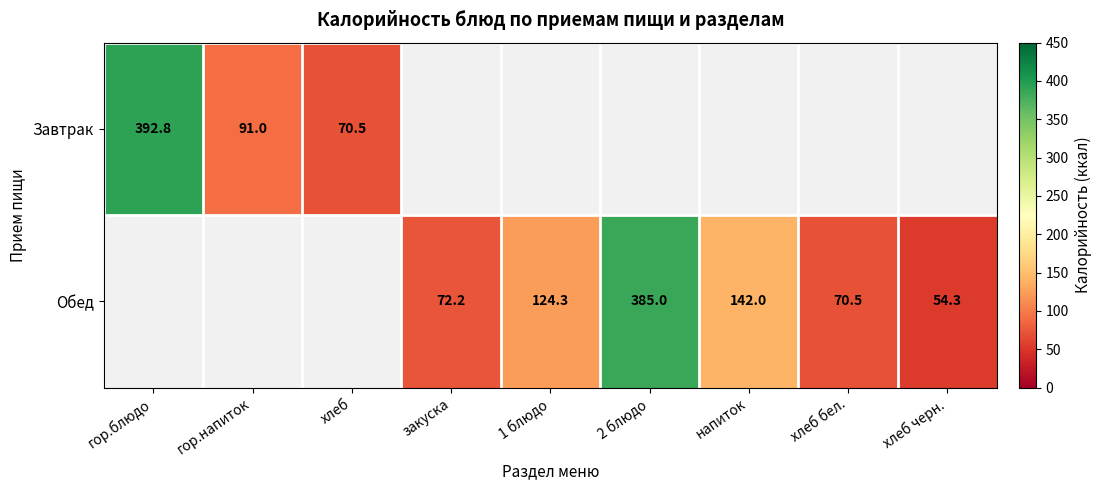

The value of Завтрак at хлеб is 70.5. True or false?

True